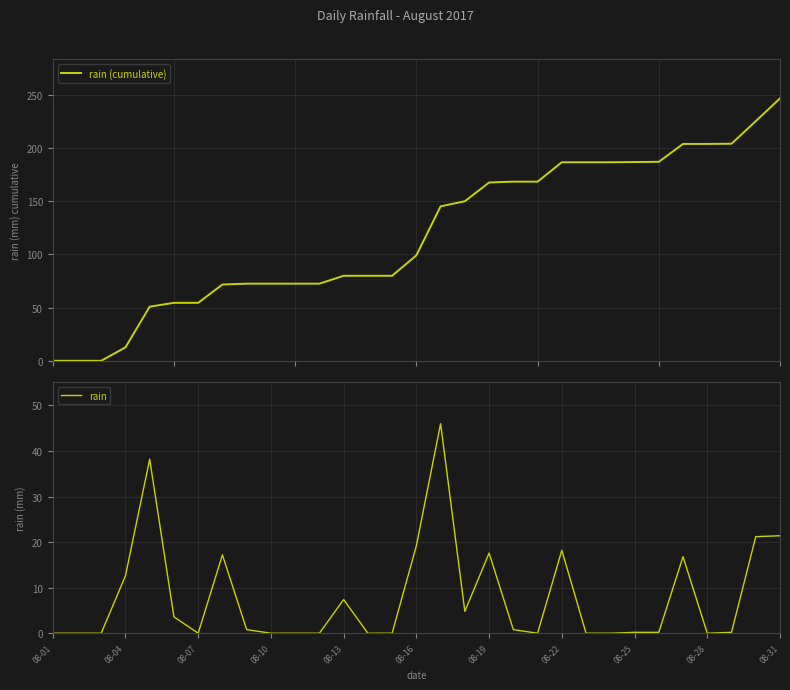

True or false: rain and rain (cumulative) cross at least once.

False